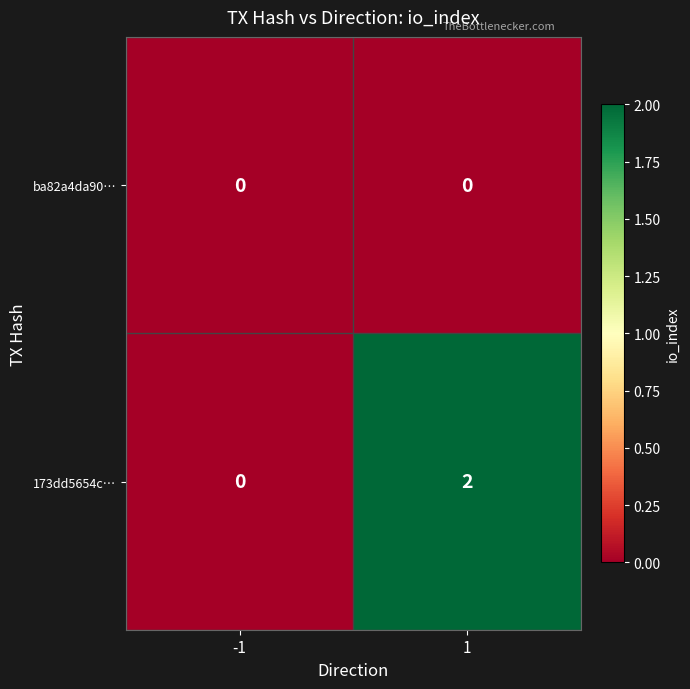

Reading right to left, what are all the values shown in this chart?

ba82a4da90…: 0	0
173dd5654c…: 2	0